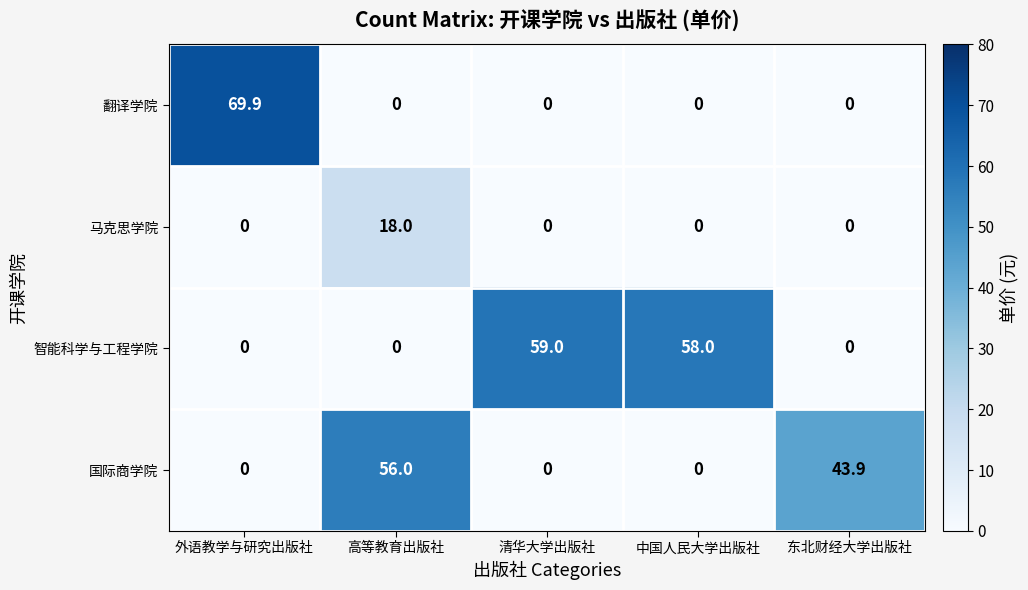

Reading right to left, extract all data points from this chart.

翻译学院: 东北财经大学出版社=0.0	中国人民大学出版社=0.0	清华大学出版社=0.0	高等教育出版社=0.0	外语教学与研究出版社=69.9
马克思学院: 东北财经大学出版社=0.0	中国人民大学出版社=0.0	清华大学出版社=0.0	高等教育出版社=18.0	外语教学与研究出版社=0.0
智能科学与工程学院: 东北财经大学出版社=0.0	中国人民大学出版社=58.0	清华大学出版社=59.0	高等教育出版社=0.0	外语教学与研究出版社=0.0
国际商学院: 东北财经大学出版社=43.9	中国人民大学出版社=0.0	清华大学出版社=0.0	高等教育出版社=56.0	外语教学与研究出版社=0.0